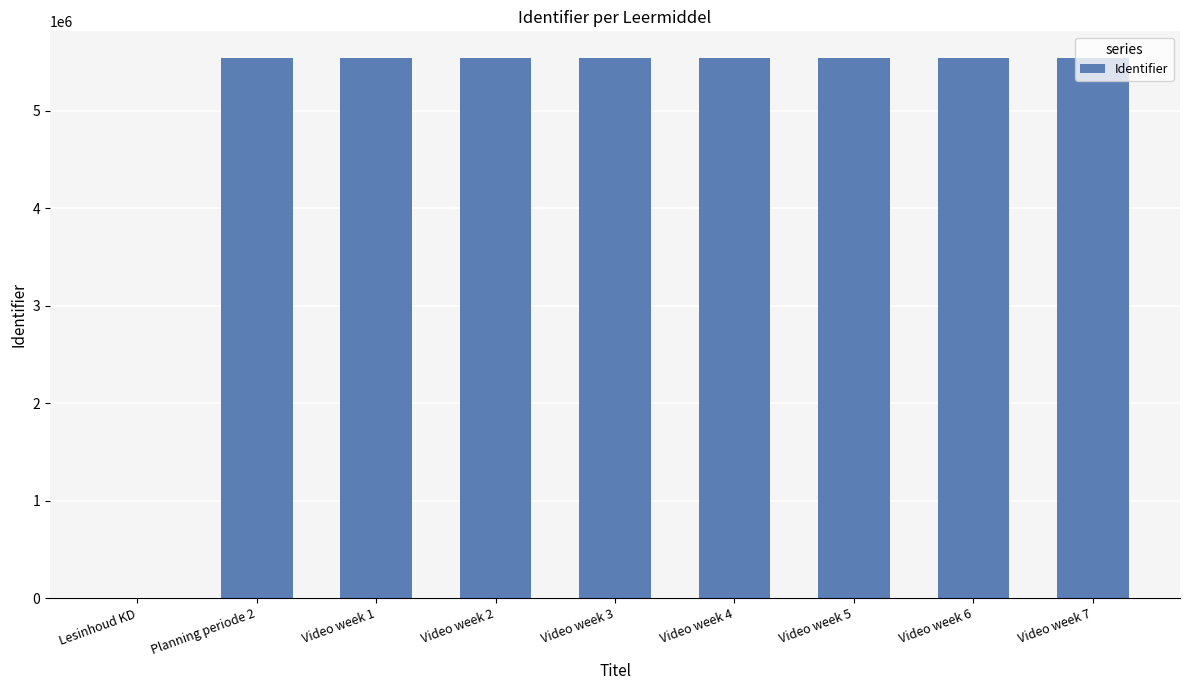

What is the greatest value displayed?

5536938